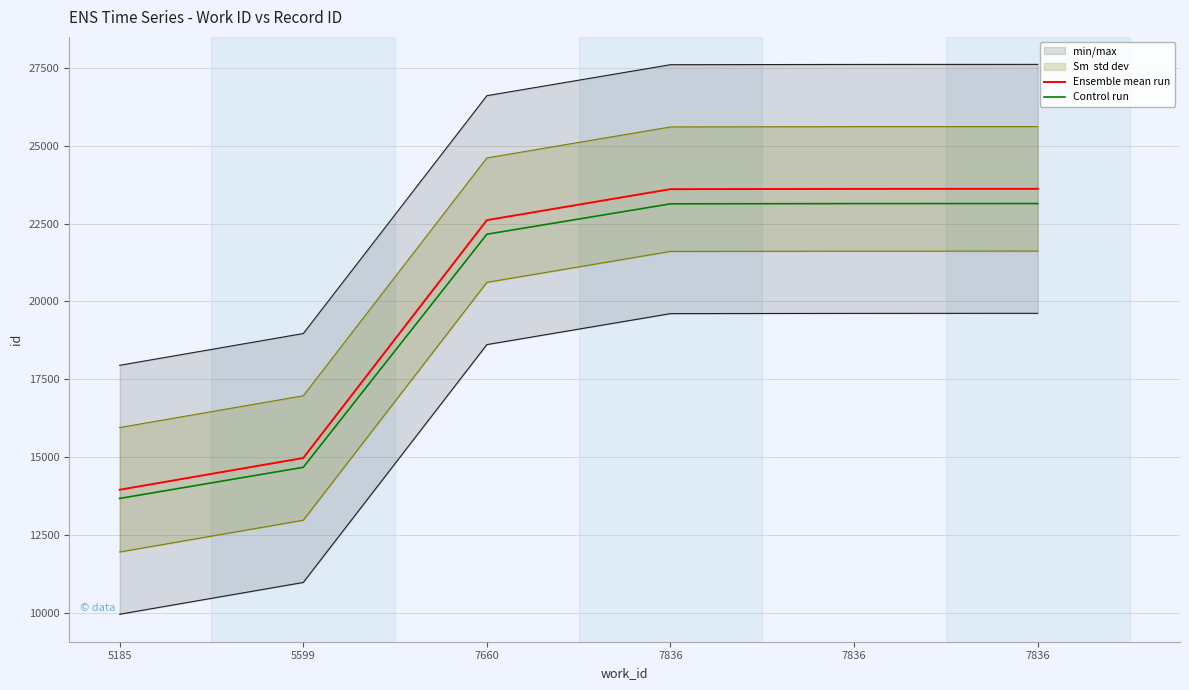

What is the difference between the highest and lowest values at 5185?

278.9